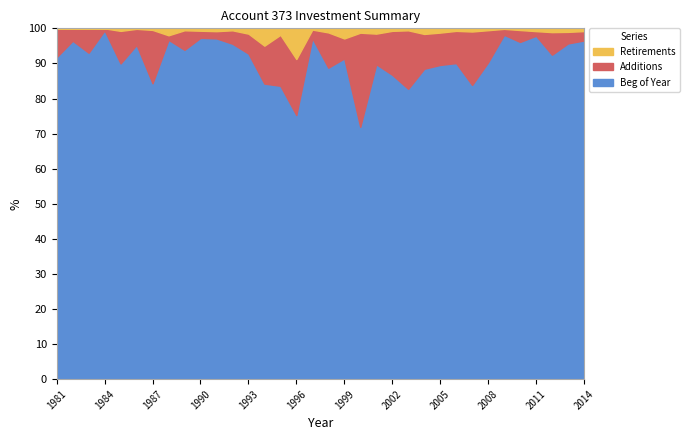

What are all the series names shown in the legend?

Beg of Year, Additions, Retirements